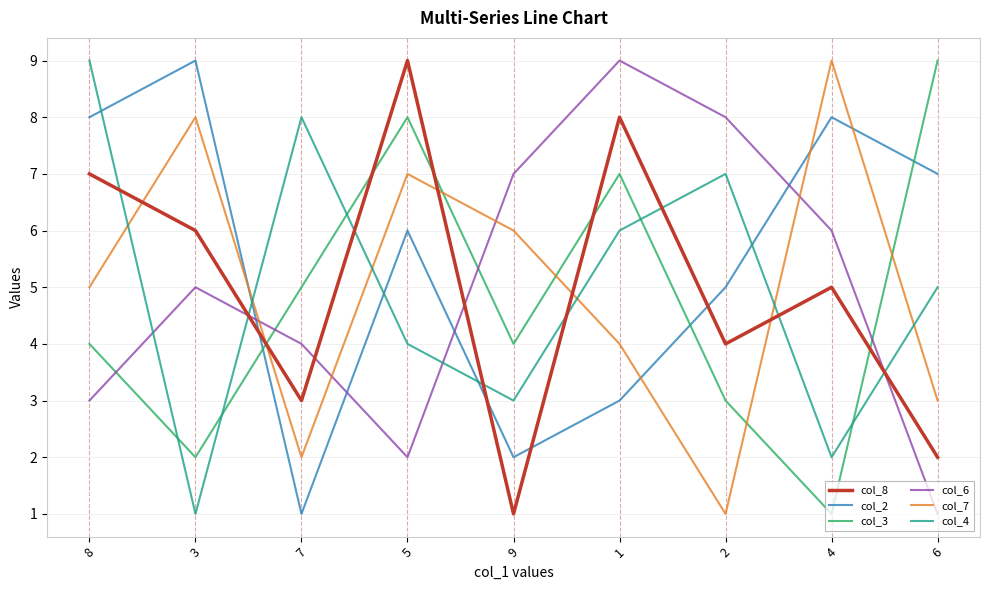

What is the greatest value displayed?

9